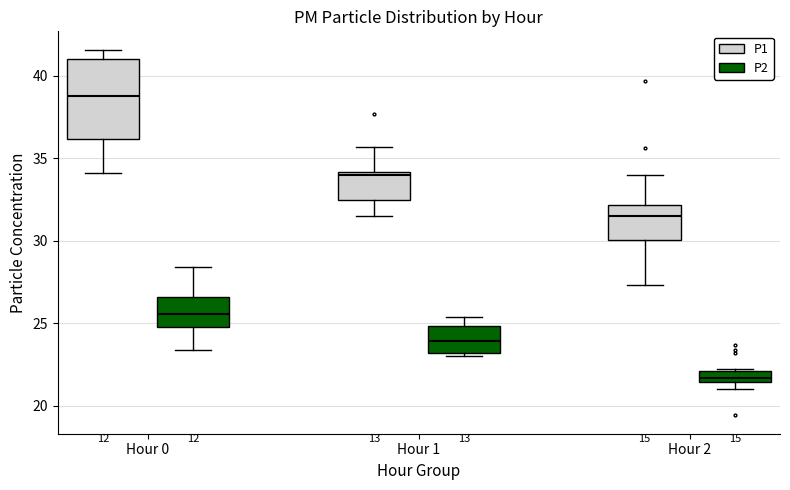

Which box has the lowest median line?

Hour 2 (P2)